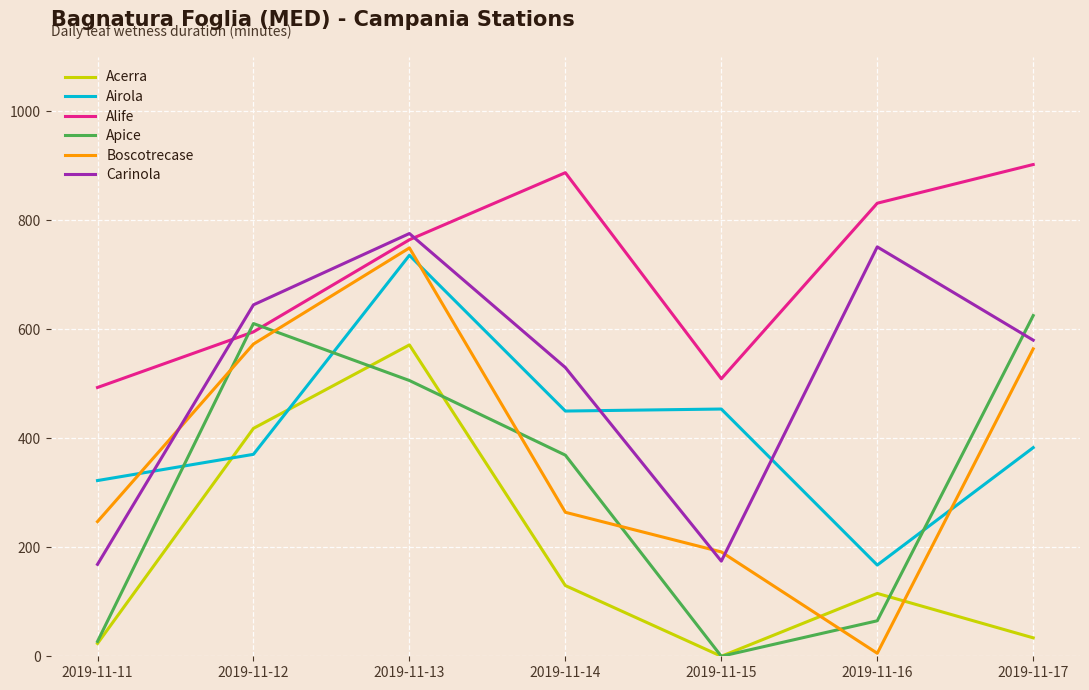

True or false: Acerra and Carinola intersect in this chart.

False